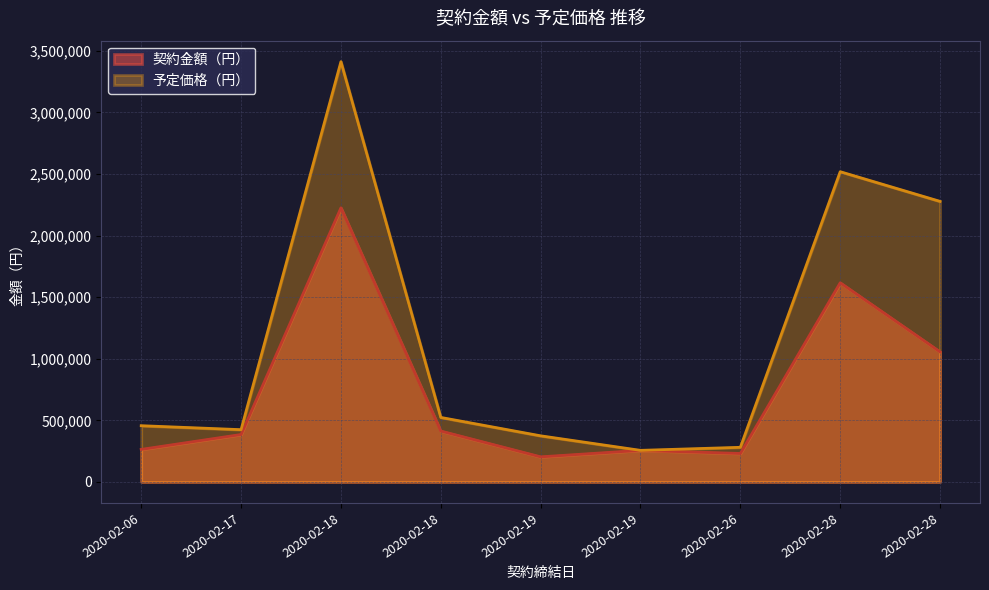

How many distinct data groups are displayed?

2